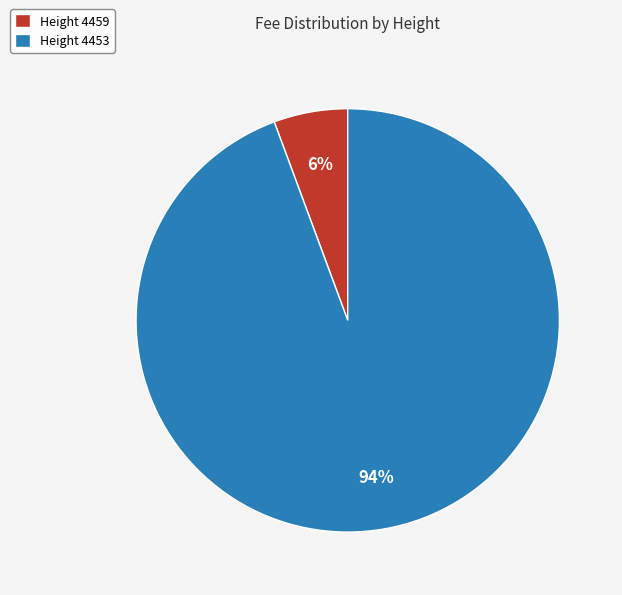

Is it true that Height 4453 is 99% of the pie?

False